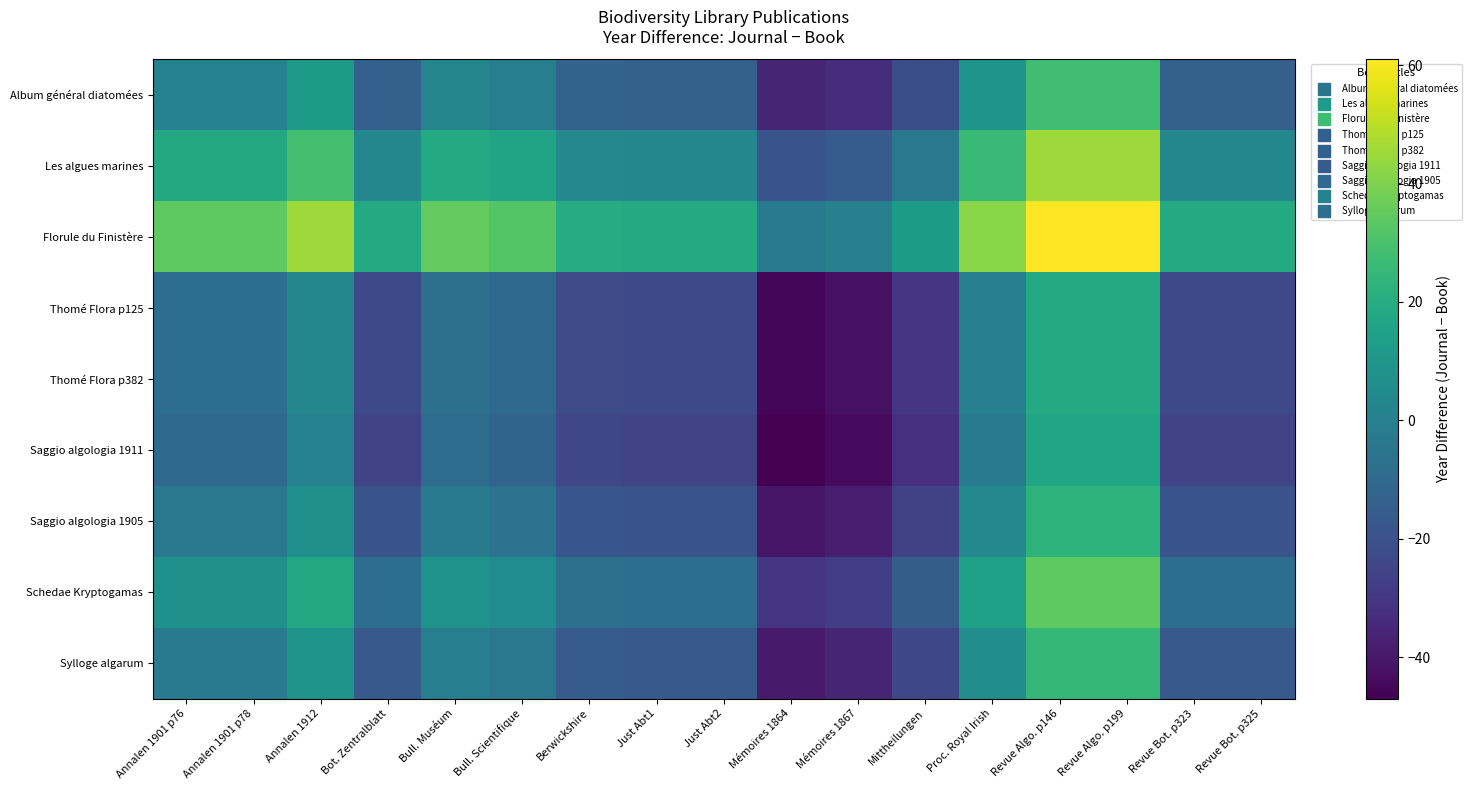

Reading left to right, list all the values displayed in this chart.

Album général diatomées: Annalen 1901 p76=1	Annalen 1901 p78=1	Annalen 1912=12	Bot. Zentralblatt=-14	Bull. Muséum=2	Bull. Scientifique=-1	Berwickshire=-13	Just Abt1=-14	Just Abt2=-14	Mémoires 1864=-36	Mémoires 1867=-33	Mittheilungen=-21	Proc. Royal Irish=9	Revue Algo. p146=28	Revue Algo. p199=28	Revue Bot. p323=-14	Revue Bot. p325=-14
Les algues marines: Annalen 1901 p76=18	Annalen 1901 p78=18	Annalen 1912=29	Bot. Zentralblatt=3	Bull. Muséum=19	Bull. Scientifique=16	Berwickshire=4	Just Abt1=3	Just Abt2=3	Mémoires 1864=-19	Mémoires 1867=-16	Mittheilungen=-4	Proc. Royal Irish=26	Revue Algo. p146=45	Revue Algo. p199=45	Revue Bot. p323=3	Revue Bot. p325=3
Florule du Finistère: Annalen 1901 p76=34	Annalen 1901 p78=34	Annalen 1912=45	Bot. Zentralblatt=19	Bull. Muséum=35	Bull. Scientifique=32	Berwickshire=20	Just Abt1=19	Just Abt2=19	Mémoires 1864=-3	Mémoires 1867=0	Mittheilungen=12	Proc. Royal Irish=42	Revue Algo. p146=61	Revue Algo. p199=61	Revue Bot. p323=19	Revue Bot. p325=19
Thomé Flora p125: Annalen 1901 p76=-8	Annalen 1901 p78=-8	Annalen 1912=3	Bot. Zentralblatt=-23	Bull. Muséum=-7	Bull. Scientifique=-10	Berwickshire=-22	Just Abt1=-23	Just Abt2=-23	Mémoires 1864=-45	Mémoires 1867=-42	Mittheilungen=-30	Proc. Royal Irish=0	Revue Algo. p146=19	Revue Algo. p199=19	Revue Bot. p323=-23	Revue Bot. p325=-23
Thomé Flora p382: Annalen 1901 p76=-8	Annalen 1901 p78=-8	Annalen 1912=3	Bot. Zentralblatt=-23	Bull. Muséum=-7	Bull. Scientifique=-10	Berwickshire=-22	Just Abt1=-23	Just Abt2=-23	Mémoires 1864=-45	Mémoires 1867=-42	Mittheilungen=-30	Proc. Royal Irish=0	Revue Algo. p146=19	Revue Algo. p199=19	Revue Bot. p323=-23	Revue Bot. p325=-23
Saggio algologia 1911: Annalen 1901 p76=-10	Annalen 1901 p78=-10	Annalen 1912=1	Bot. Zentralblatt=-25	Bull. Muséum=-9	Bull. Scientifique=-12	Berwickshire=-24	Just Abt1=-25	Just Abt2=-25	Mémoires 1864=-47	Mémoires 1867=-44	Mittheilungen=-32	Proc. Royal Irish=-2	Revue Algo. p146=17	Revue Algo. p199=17	Revue Bot. p323=-25	Revue Bot. p325=-25
Saggio algologia 1905: Annalen 1901 p76=-4	Annalen 1901 p78=-4	Annalen 1912=7	Bot. Zentralblatt=-19	Bull. Muséum=-3	Bull. Scientifique=-6	Berwickshire=-18	Just Abt1=-19	Just Abt2=-19	Mémoires 1864=-41	Mémoires 1867=-38	Mittheilungen=-26	Proc. Royal Irish=4	Revue Algo. p146=23	Revue Algo. p199=23	Revue Bot. p323=-19	Revue Bot. p325=-19
Schedae Kryptogamas: Annalen 1901 p76=7	Annalen 1901 p78=7	Annalen 1912=18	Bot. Zentralblatt=-8	Bull. Muséum=8	Bull. Scientifique=5	Berwickshire=-7	Just Abt1=-8	Just Abt2=-8	Mémoires 1864=-30	Mémoires 1867=-27	Mittheilungen=-15	Proc. Royal Irish=15	Revue Algo. p146=34	Revue Algo. p199=34	Revue Bot. p323=-8	Revue Bot. p325=-8
Sylloge algarum: Annalen 1901 p76=-2	Annalen 1901 p78=-2	Annalen 1912=9	Bot. Zentralblatt=-17	Bull. Muséum=-1	Bull. Scientifique=-4	Berwickshire=-16	Just Abt1=-17	Just Abt2=-17	Mémoires 1864=-39	Mémoires 1867=-36	Mittheilungen=-24	Proc. Royal Irish=6	Revue Algo. p146=25	Revue Algo. p199=25	Revue Bot. p323=-17	Revue Bot. p325=-17